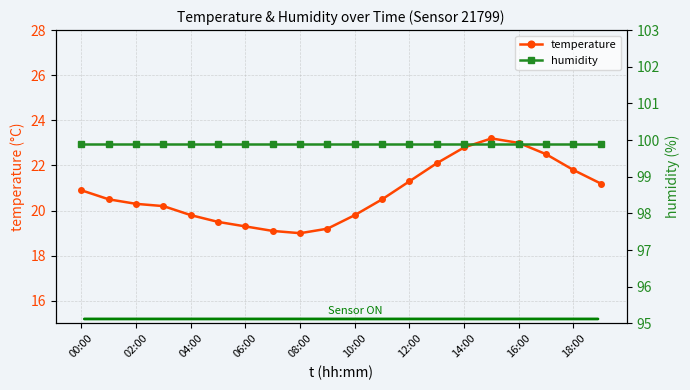

What is the smallest value displayed?

19.0